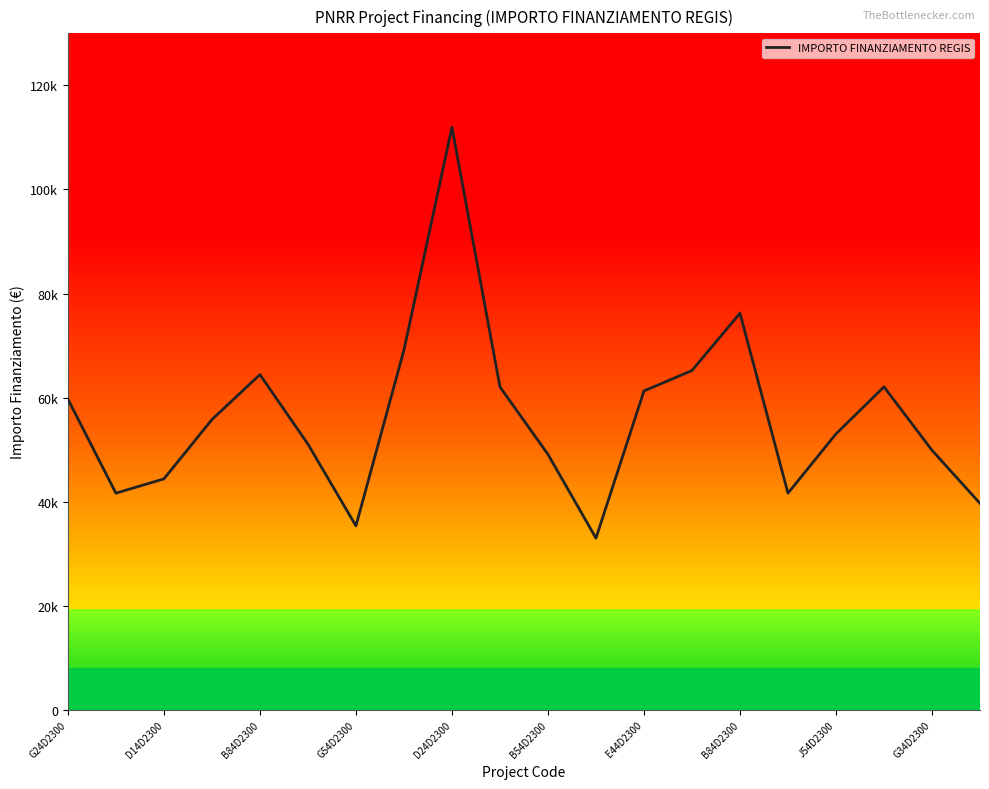

Does the chart display data point markers on the line(s)?

No